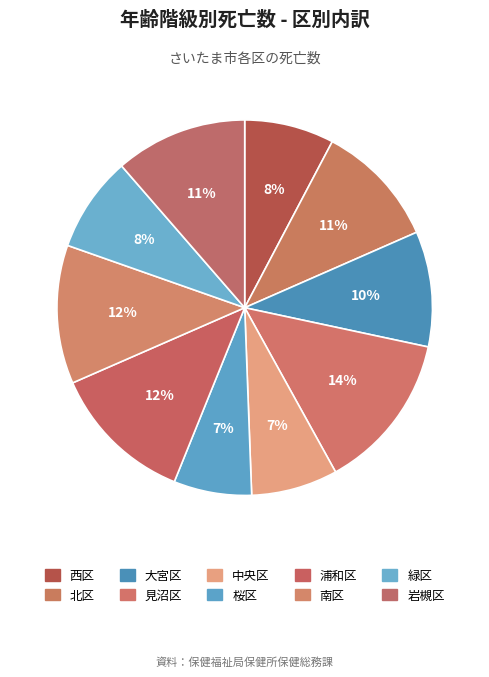

Combined, what portion of the pie is 西区 and 緑区?

16.0%